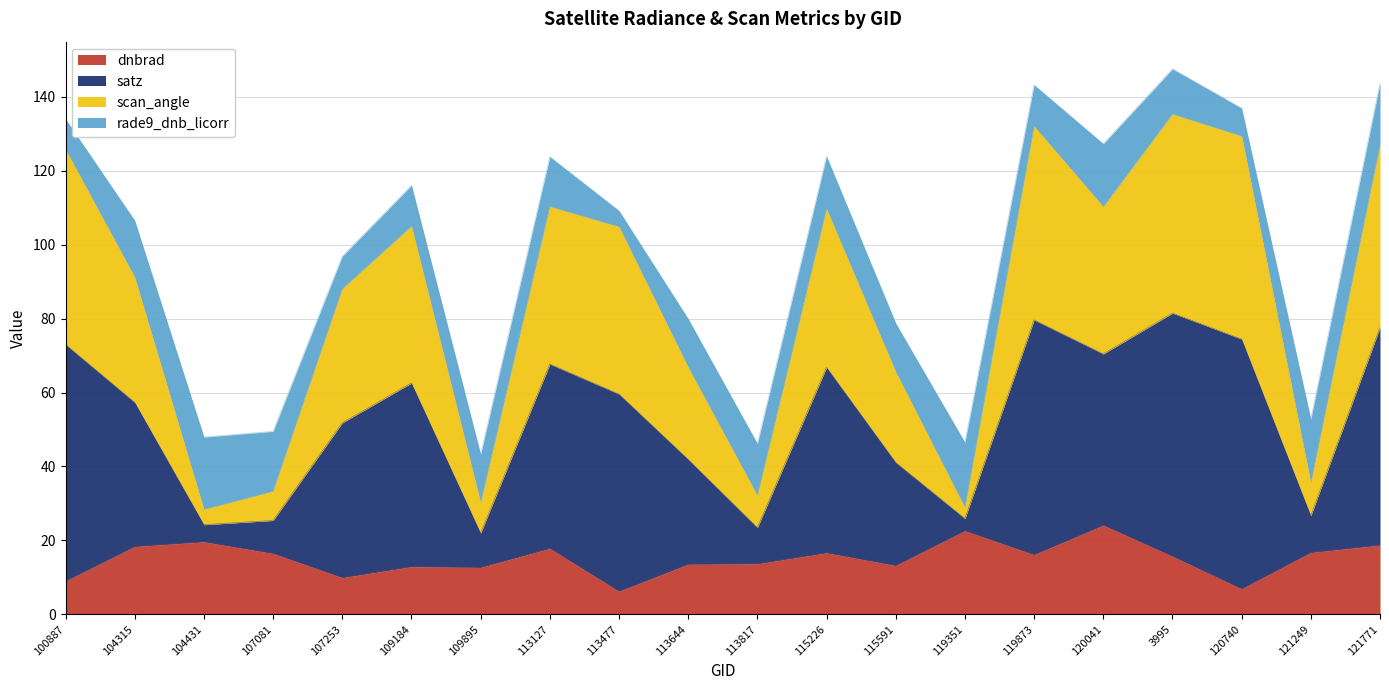

What is the total value across all series at 109895?

43.3